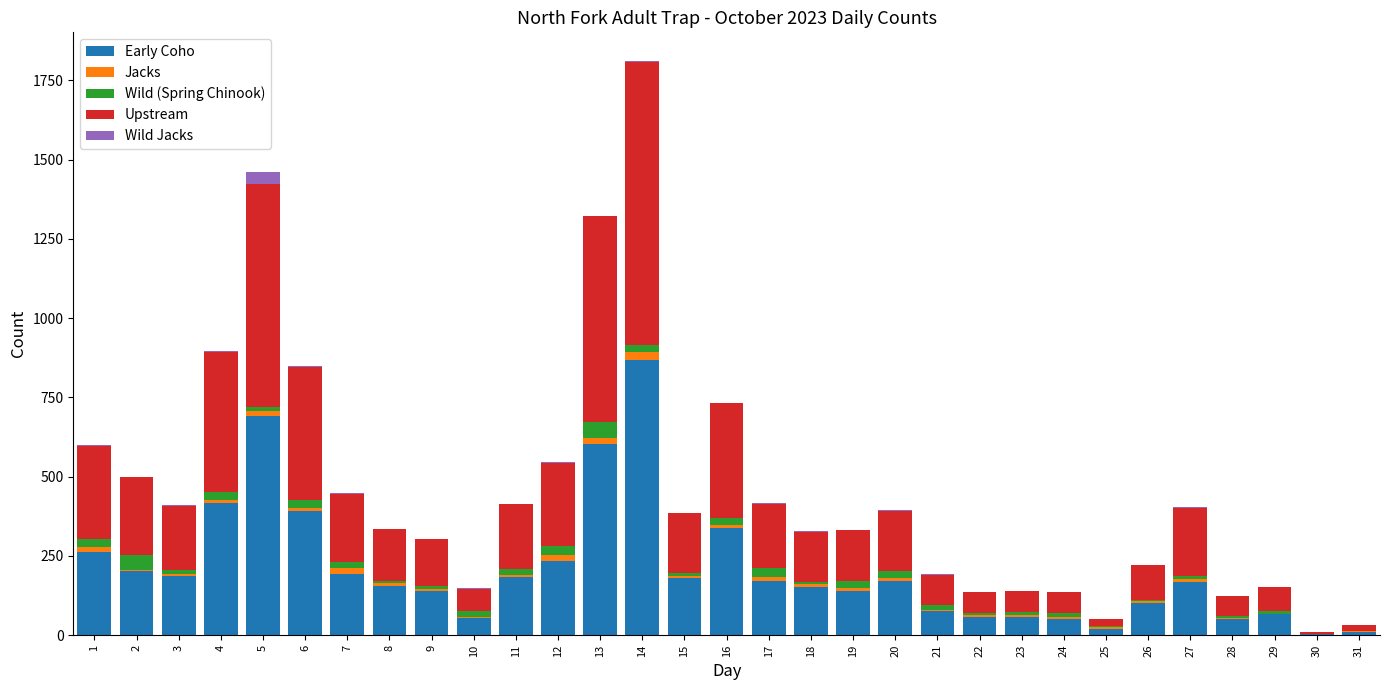

Count the number of categories in the chart.

31